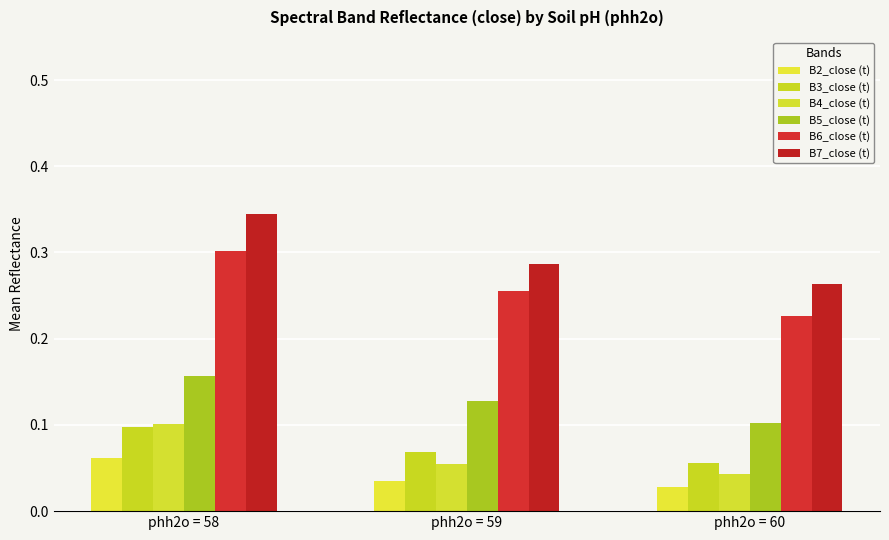

Is it true that B4_close (t) equals 0.1 at phh2o = 60?

False